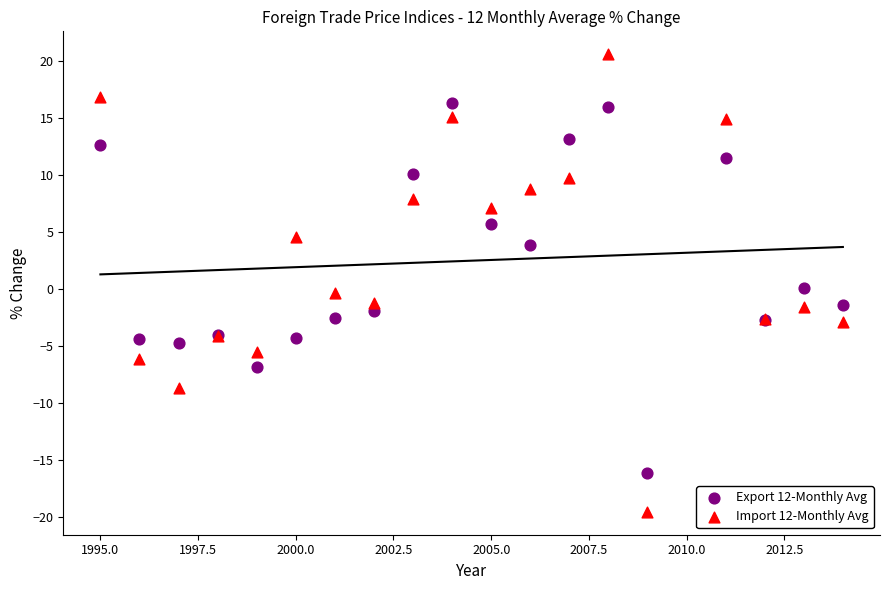

What is the X range (max minus min) for the scatter plot?

19.0